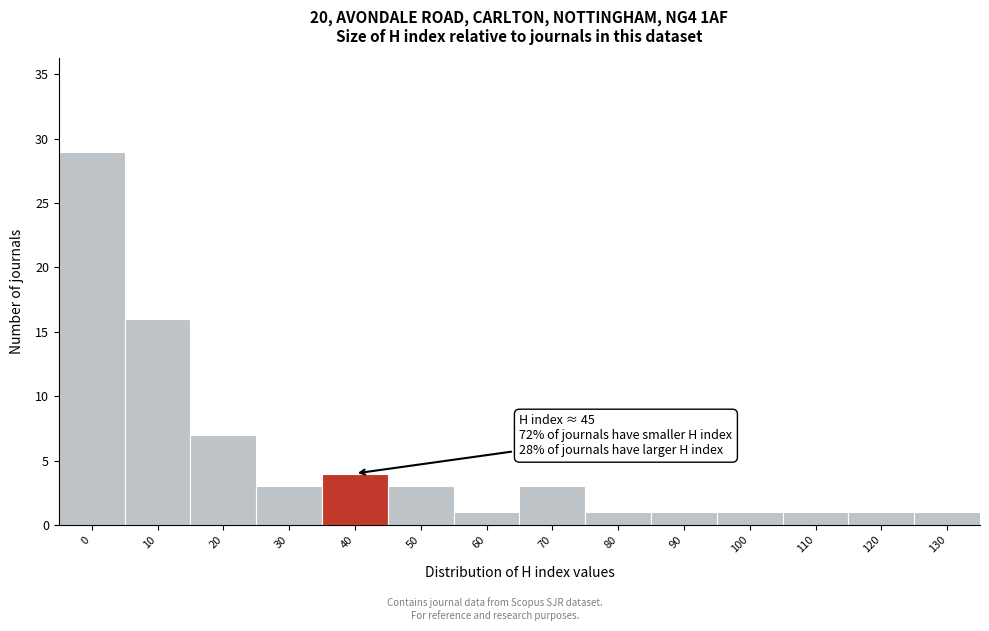

Reading left to right, transcribe all the data shown in this chart.

0=29	10=16	20=7	30=3	40=4	50=3	60=1	70=3	80=1	90=1	100=1	110=1	120=1	130=1